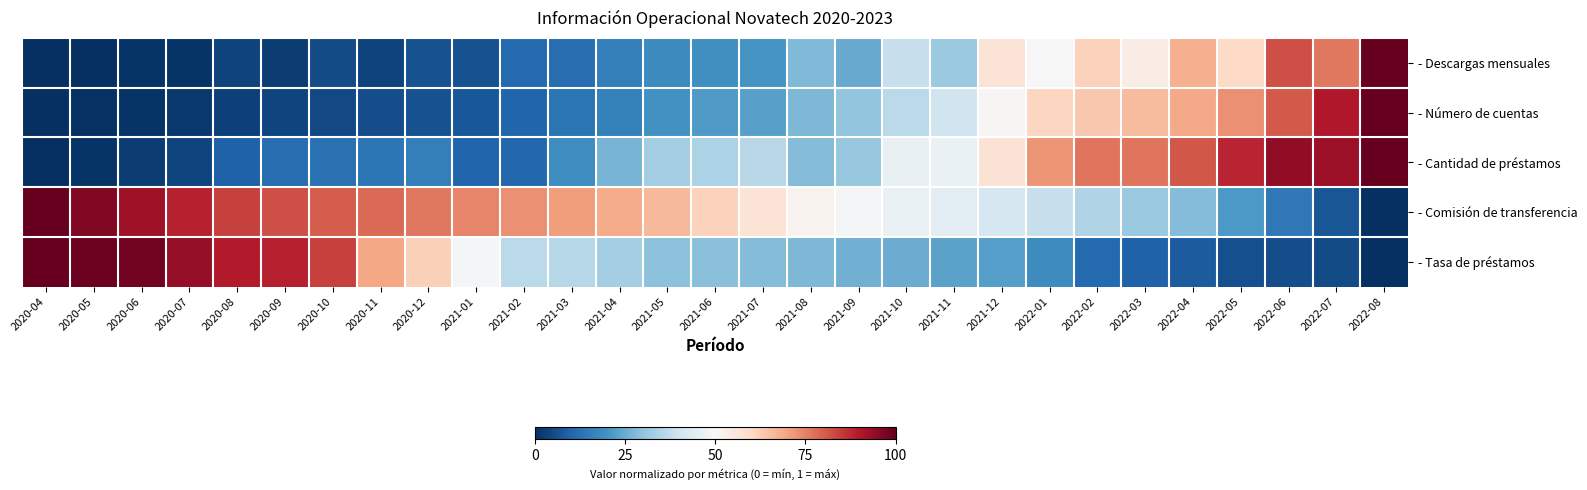

Rank the series by their maximum value, from highest to lowest.

- Descargas mensuales, - Número de cuentas, - Cantidad de préstamos, - Comisión de transferencia, - Tasa de préstamos